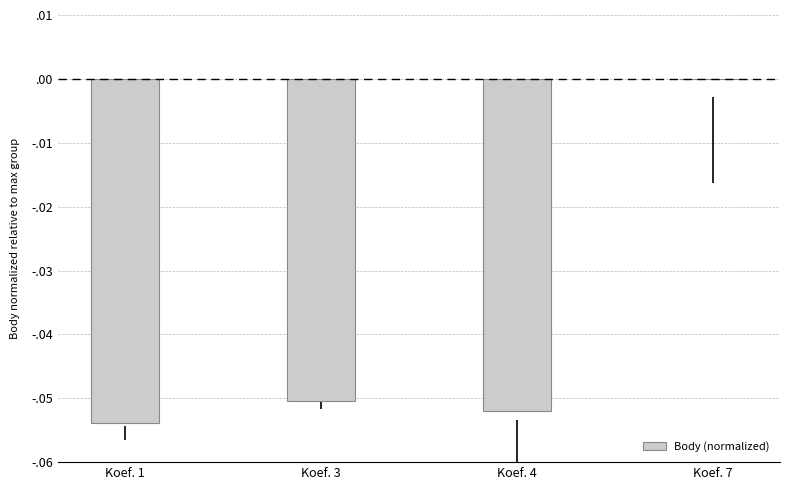

What is the difference between the values at Koef. 7 and Koef. 3?

0.1